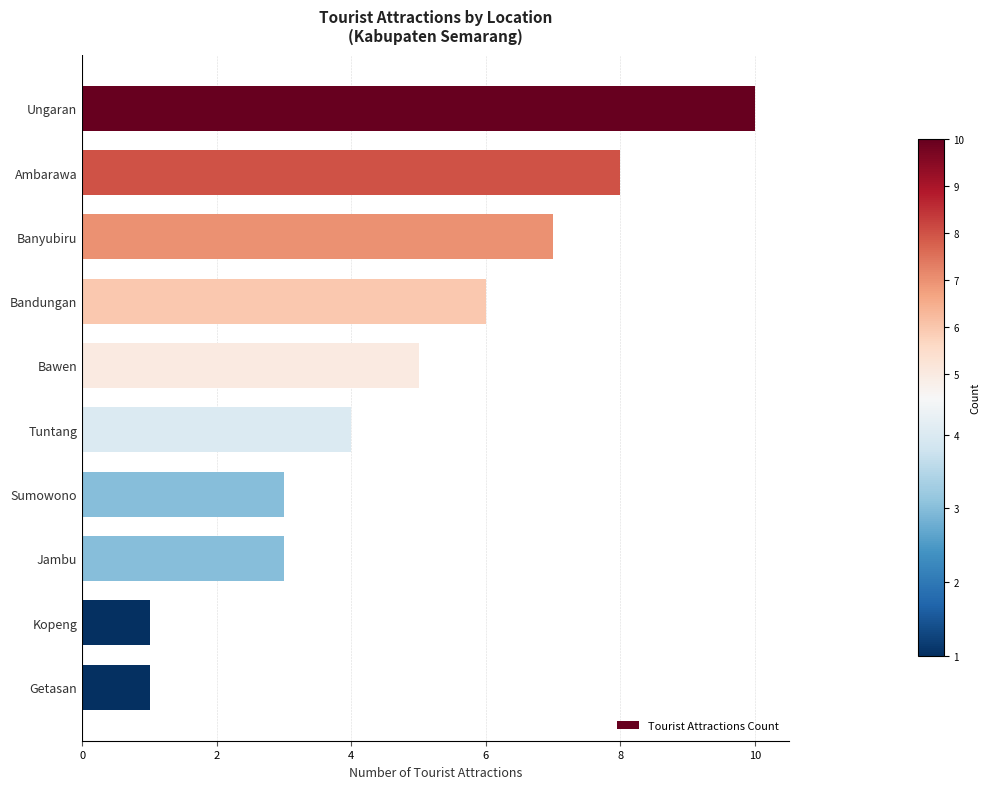

What is the difference between the maximum and second lowest values?

9